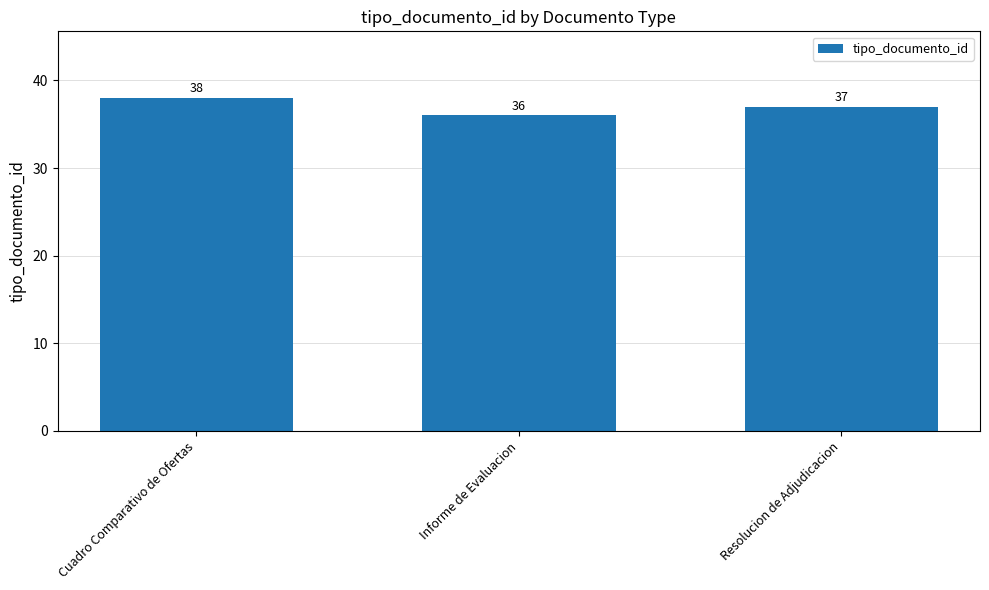

Reading right to left, what are all the values shown in this chart?

Resolucion de Adjudicacion=37	Informe de Evaluacion=36	Cuadro Comparativo de Ofertas=38